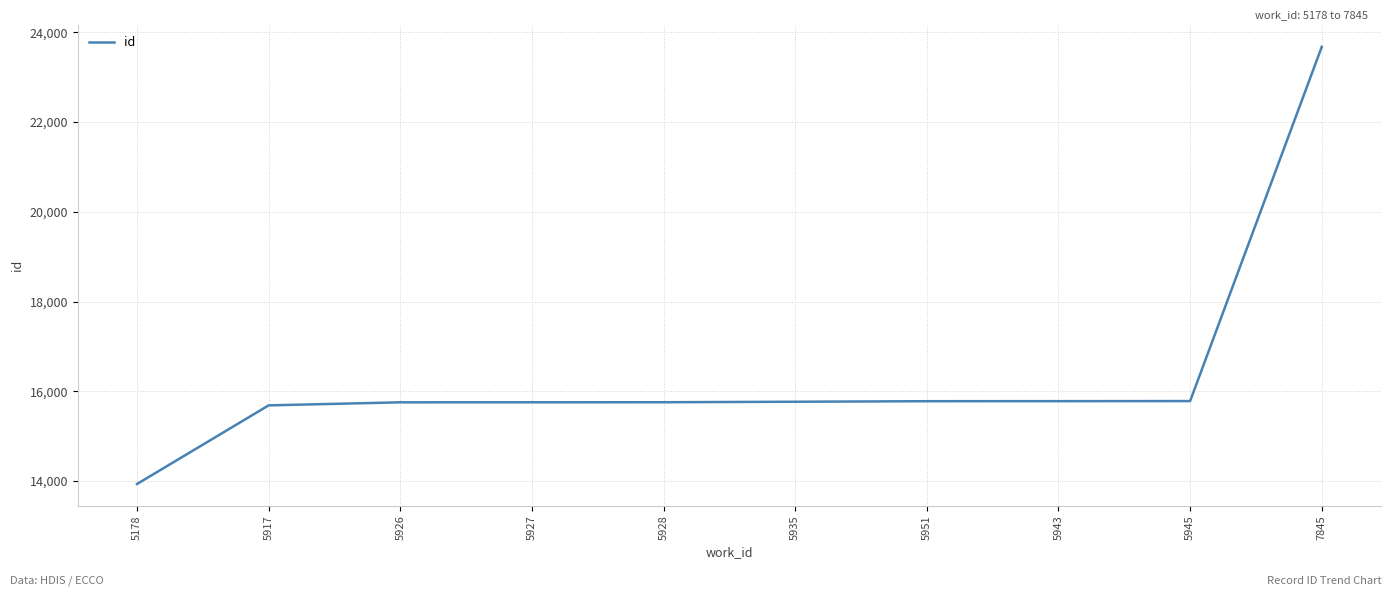

Approximately how many times larger is the value at 5178 compared to 5943?

0.9